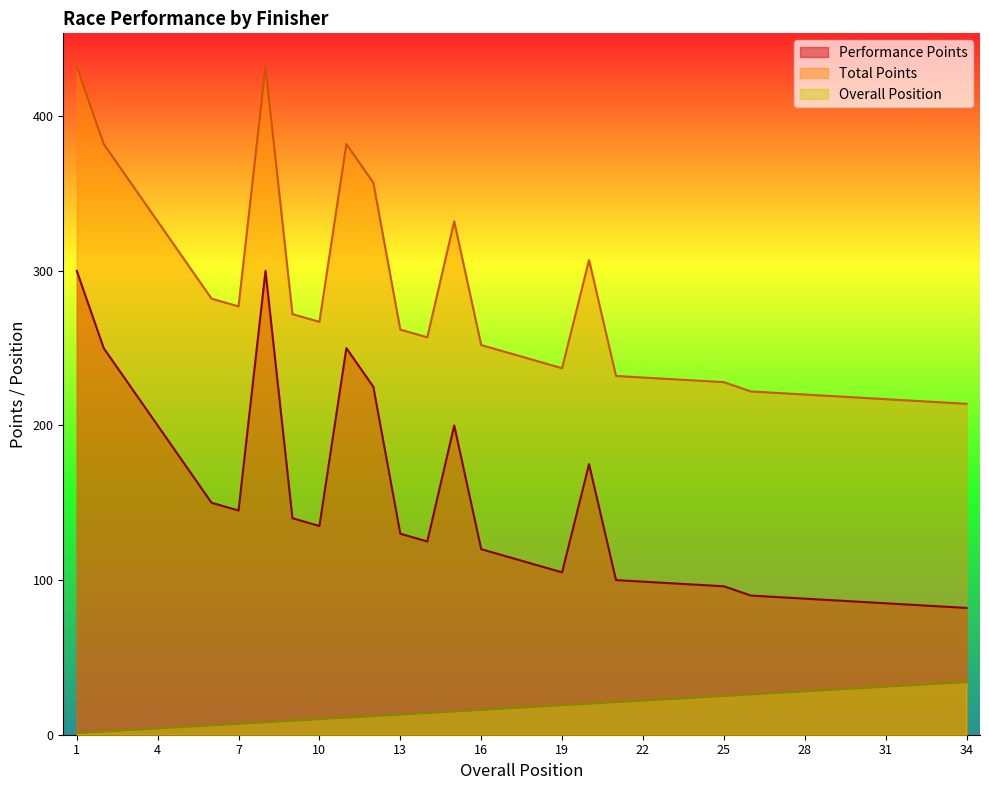

The Total Points series shows 272 at 9. True or false?

True